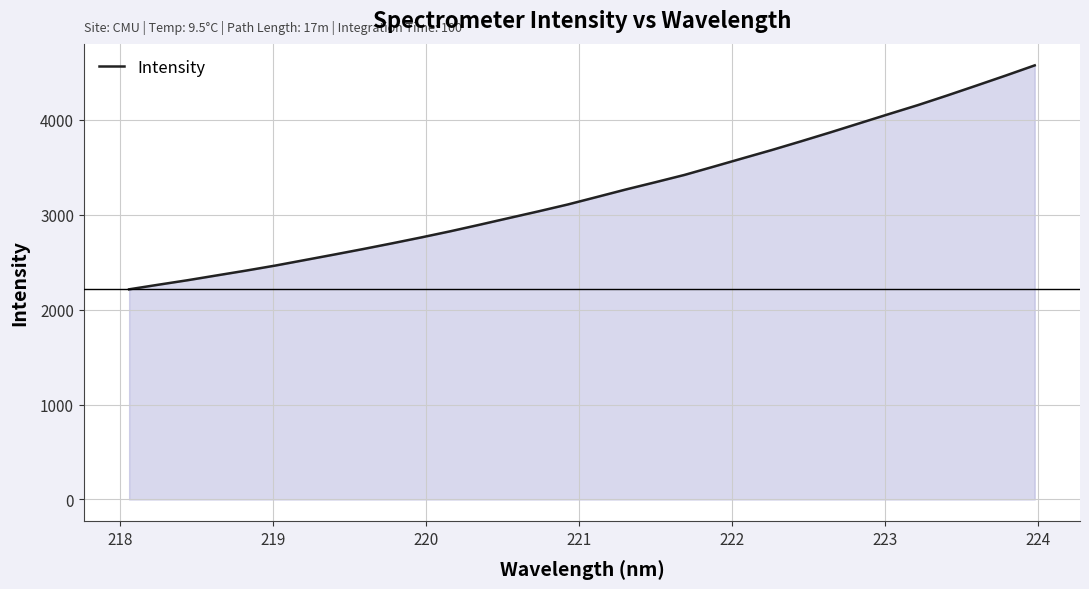

What is the difference between the maximum and minimum values?

2358.2